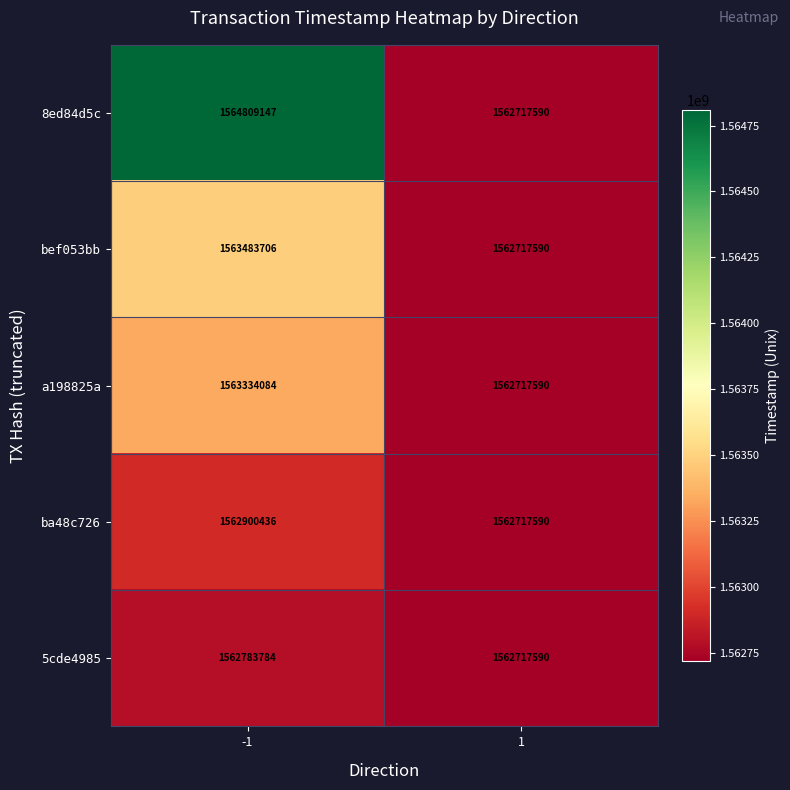

Rank the series by their maximum value, from highest to lowest.

8ed84d5c, bef053bb, a198825a, ba48c726, 5cde4985